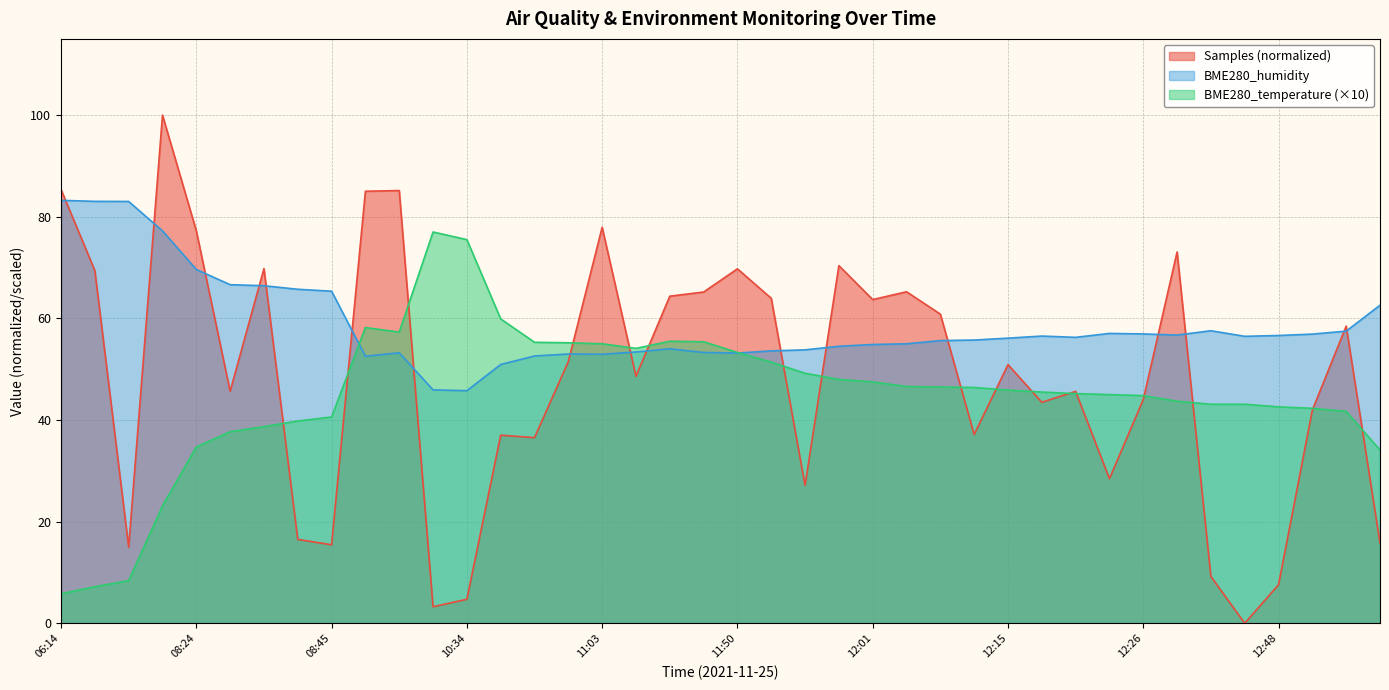

What position from the right is 11:59?

17